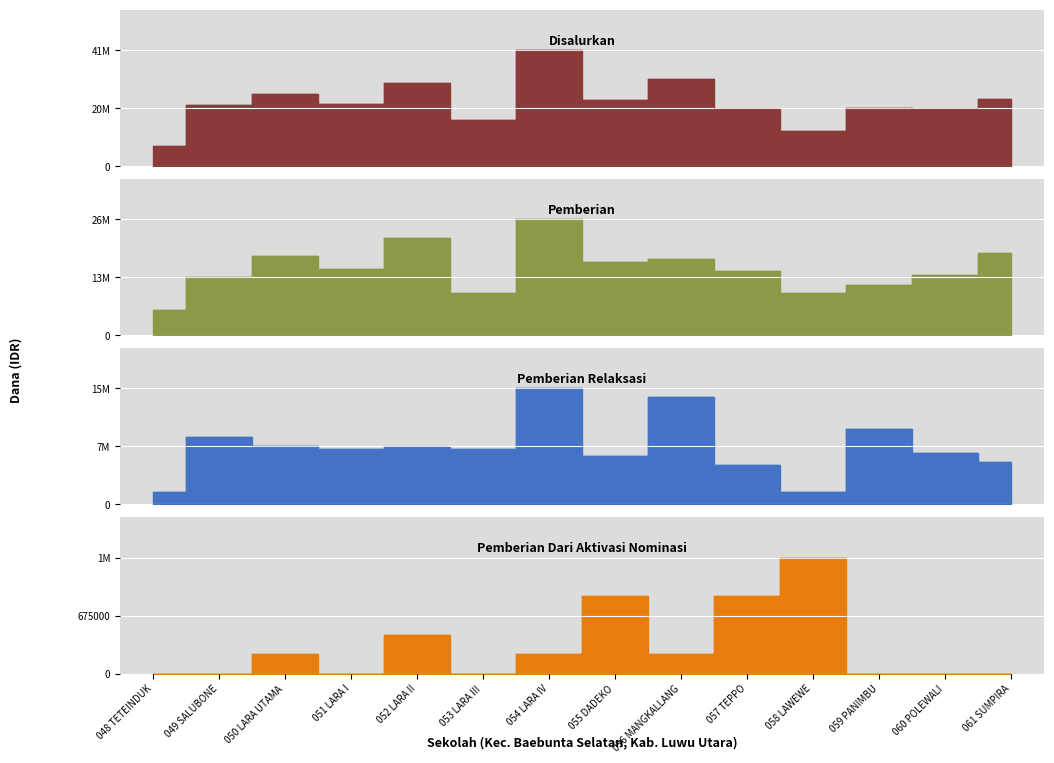

True or false: Disalurkan (Dana) and Pemberian Dari Aktivasi Nominasi (Dana) cross at least once.

False